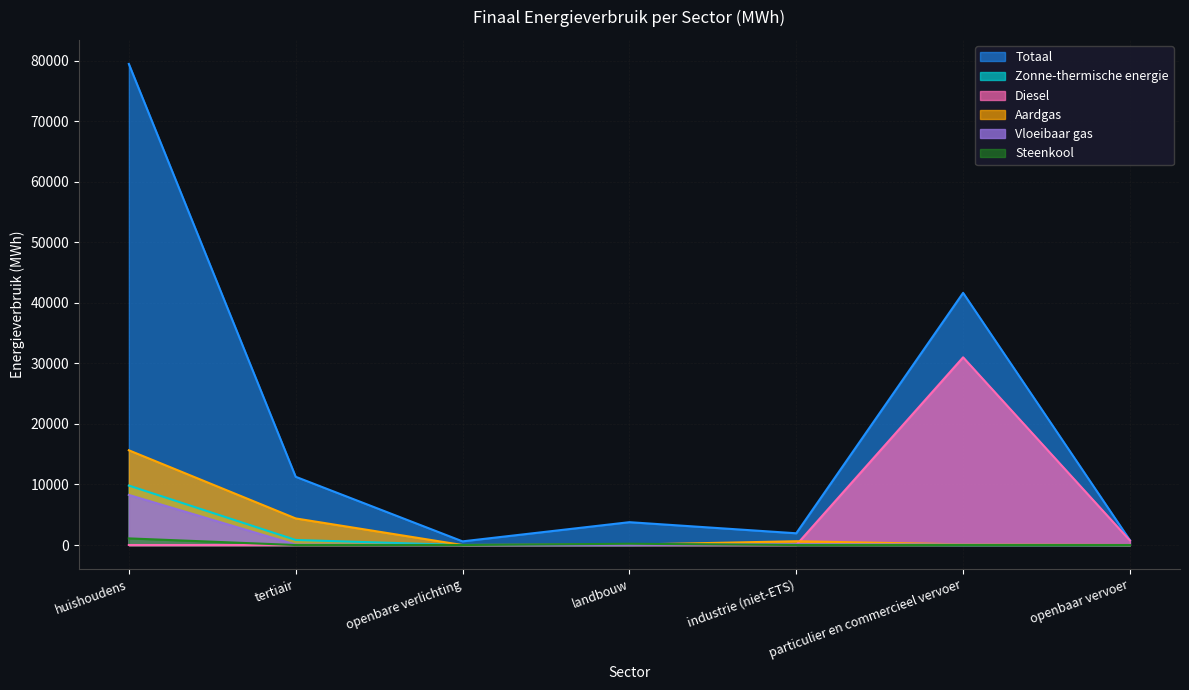

Rank the categories by Totaal value from lowest to highest.

openbare verlichting, openbaar vervoer, industrie (niet-ETS), landbouw, tertiair, particulier en commercieel vervoer, huishoudens